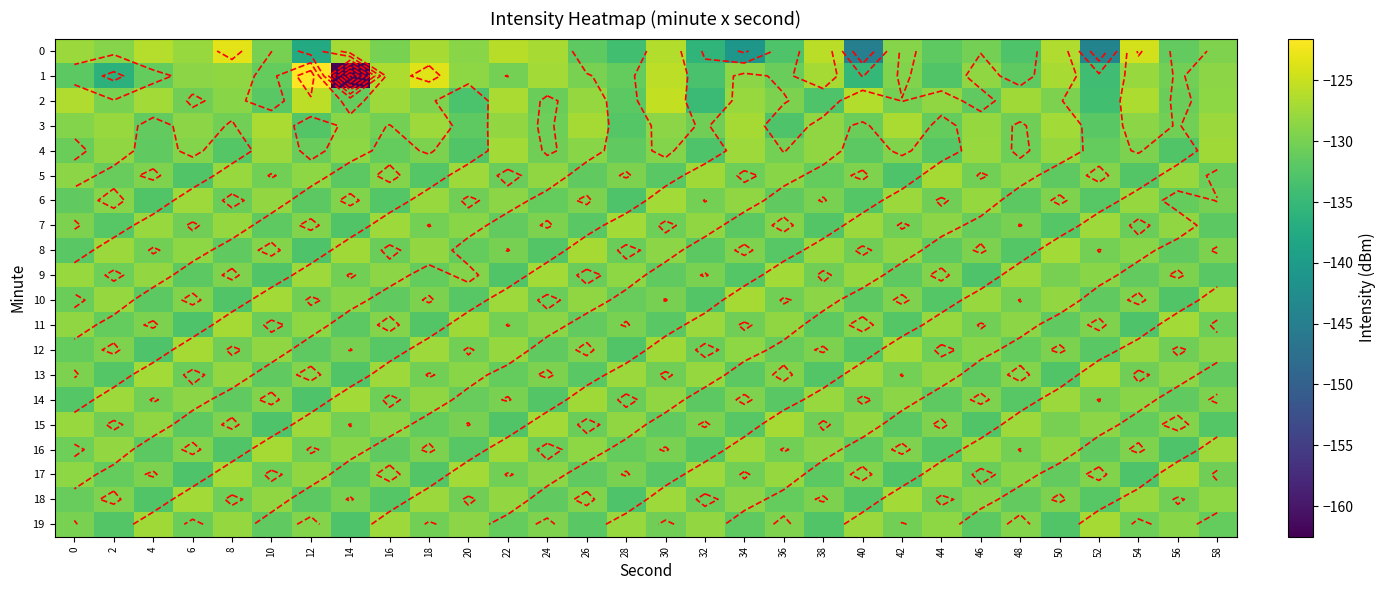

What is the sum of the 6 values at 52 and 36?

-263.8